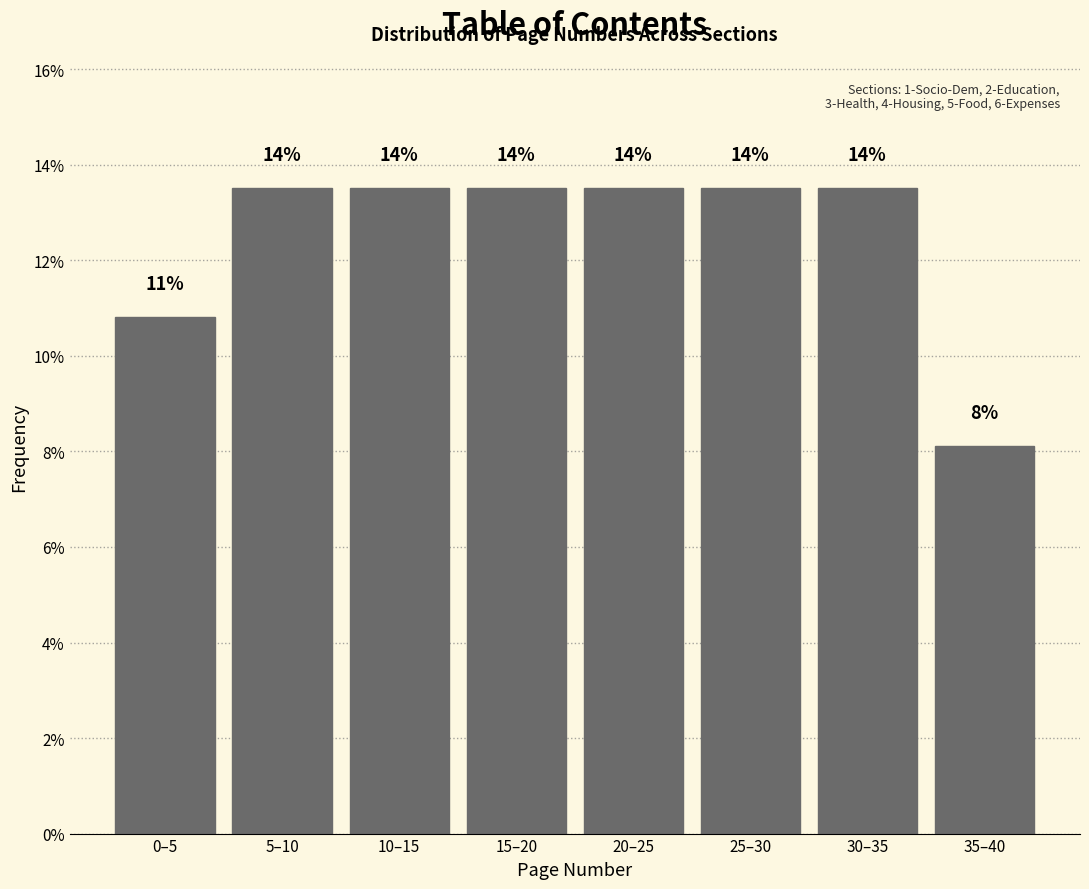

How many bars are there in total?

8